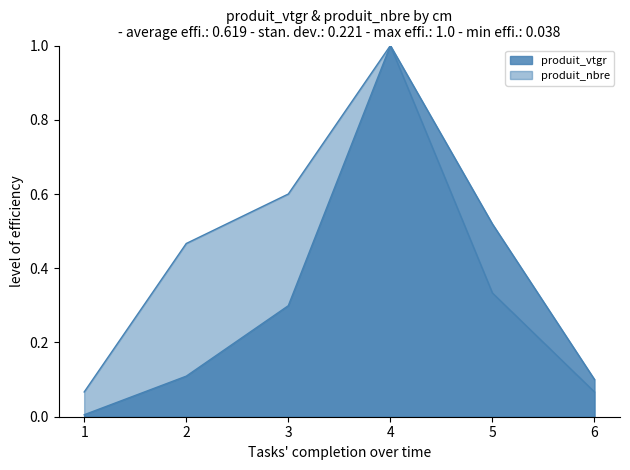

Between 3 and 6, which is larger?

3